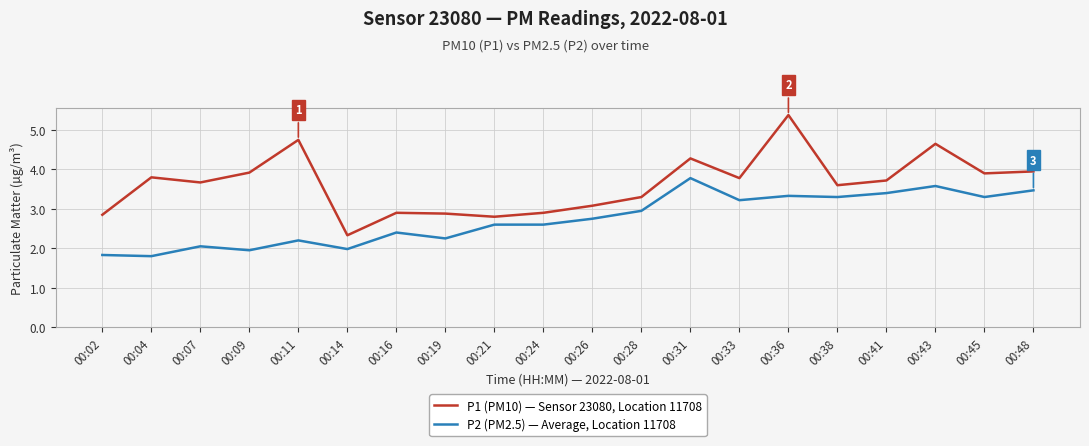

What is the highest value of the P1 (PM10) — Sensor 23080, Location 11708 series?

5.4